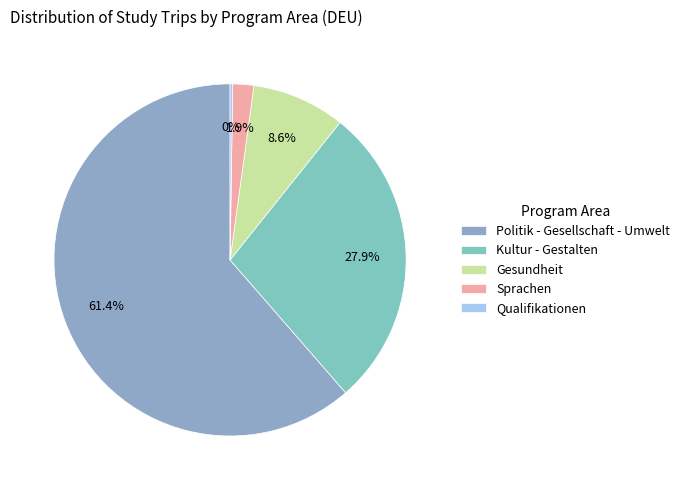

What is the ratio of the value at Politik - Gesellschaft - Umwelt to the value at Qualifikationen?

254.5